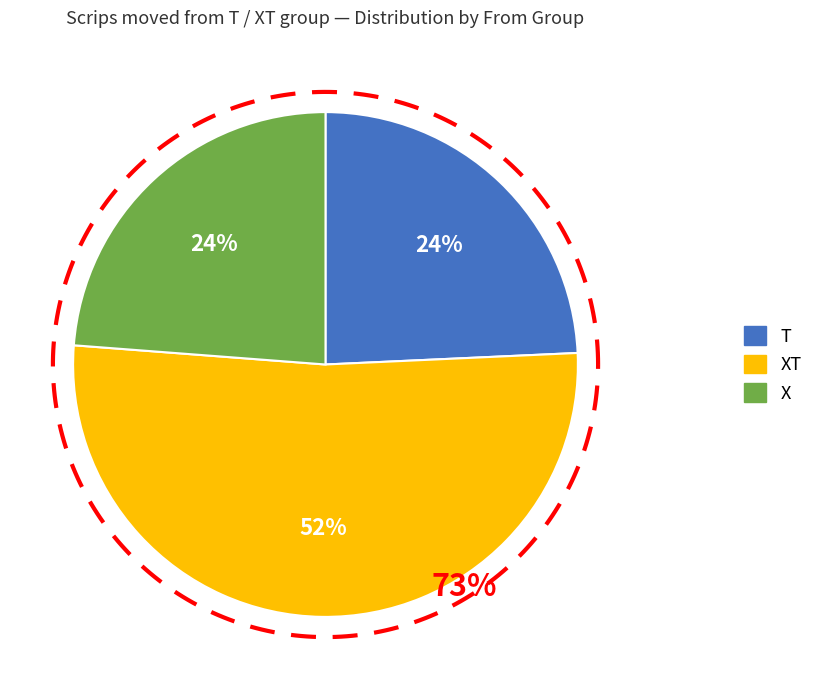

How many slices are in this pie chart?

3